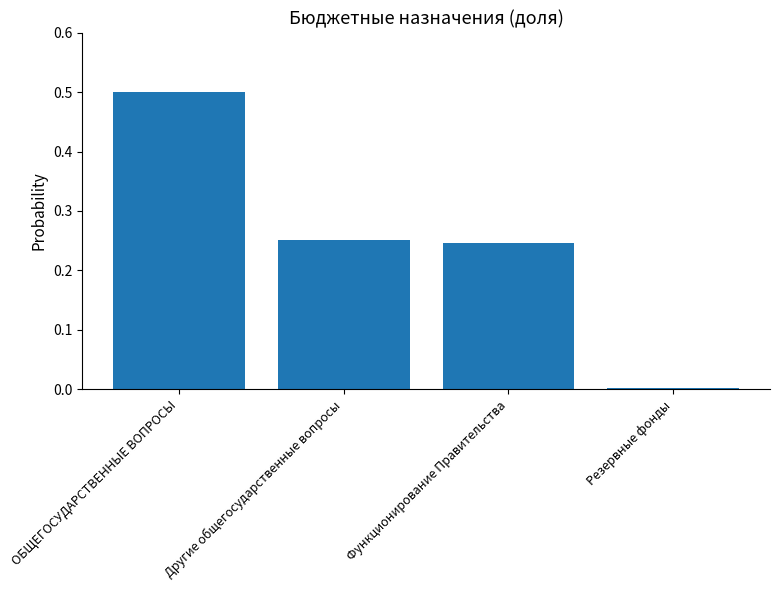

Are the bars horizontal?

No